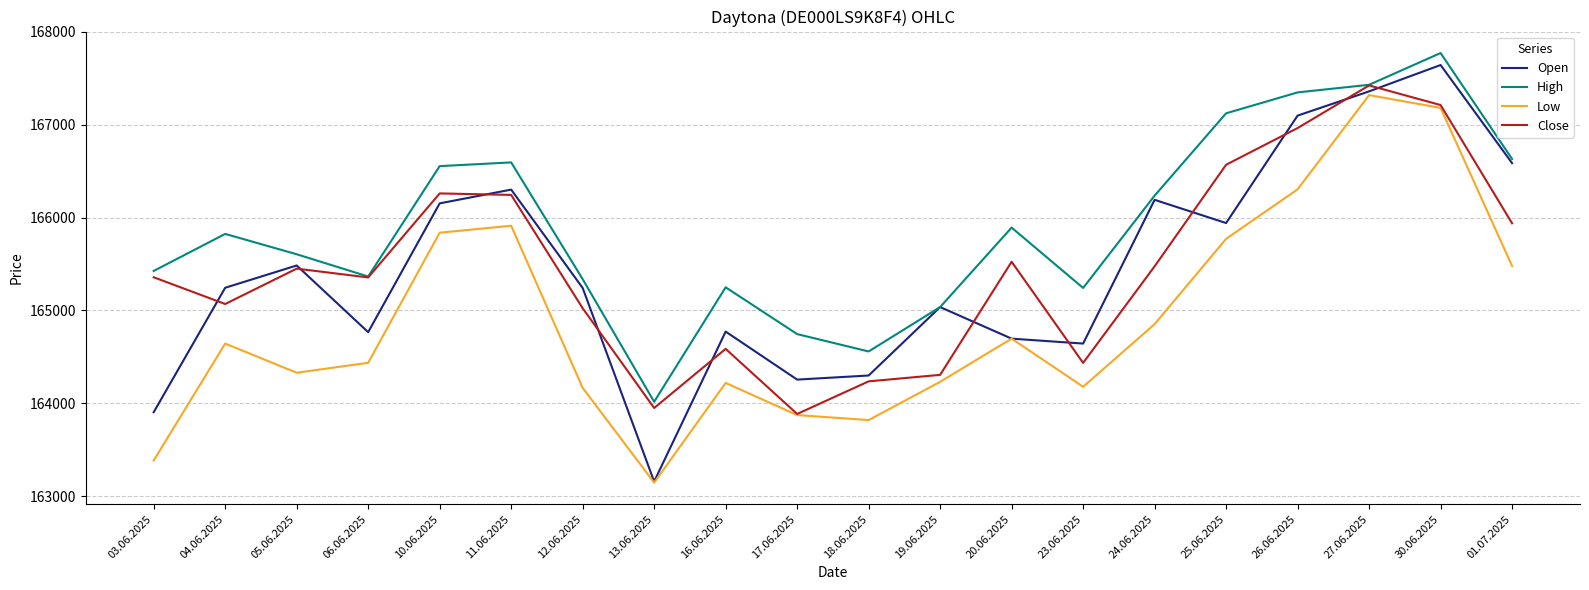

Count the number of categories in the chart.

20